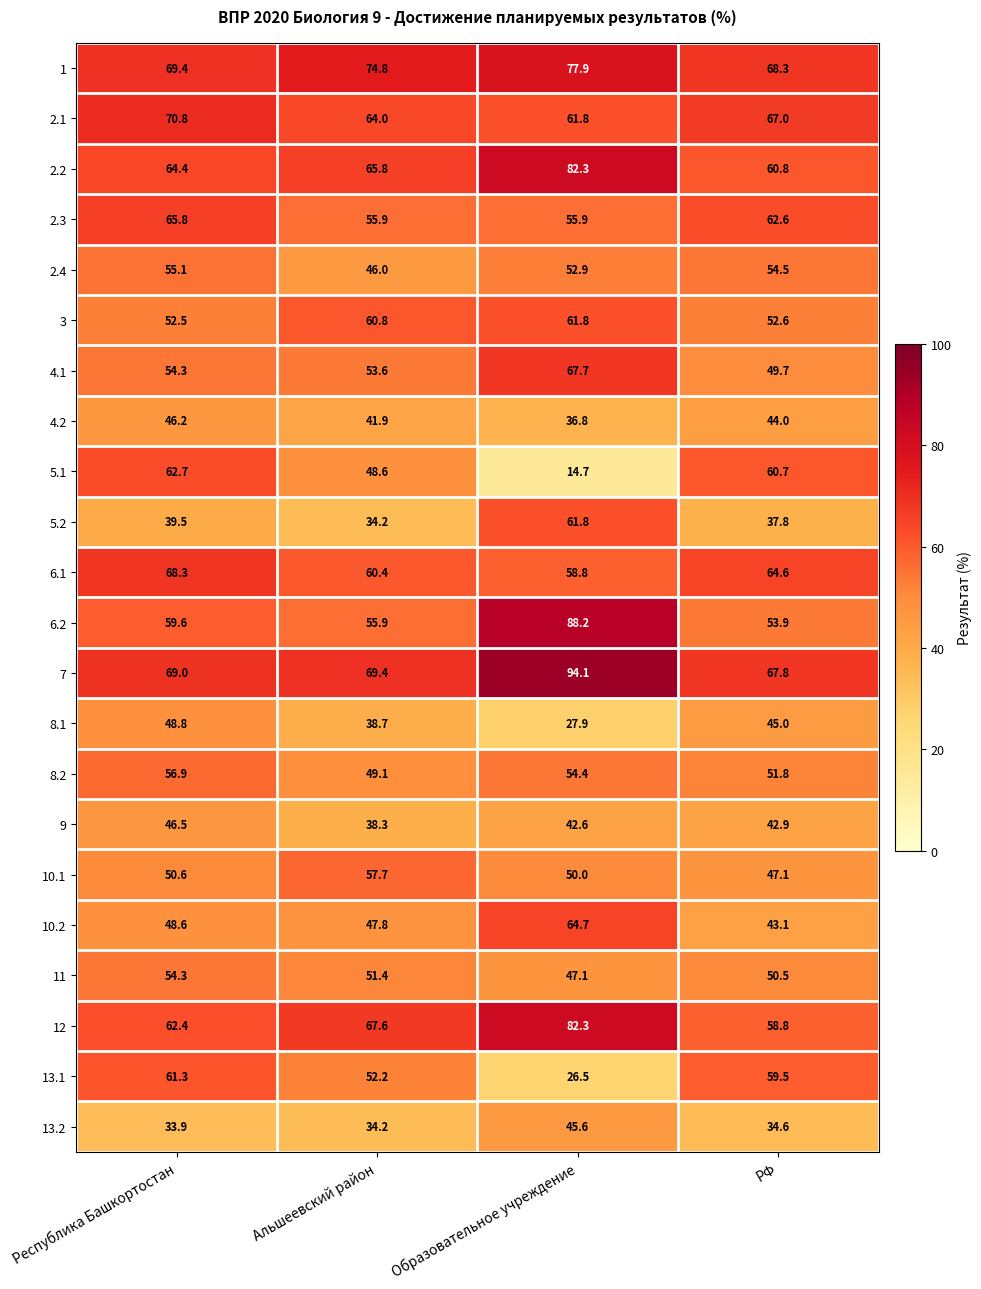

Rank the categories by 3 value from lowest to highest.

Республика Башкортостан, РФ, Альшеевский район, Образовательное учреждение